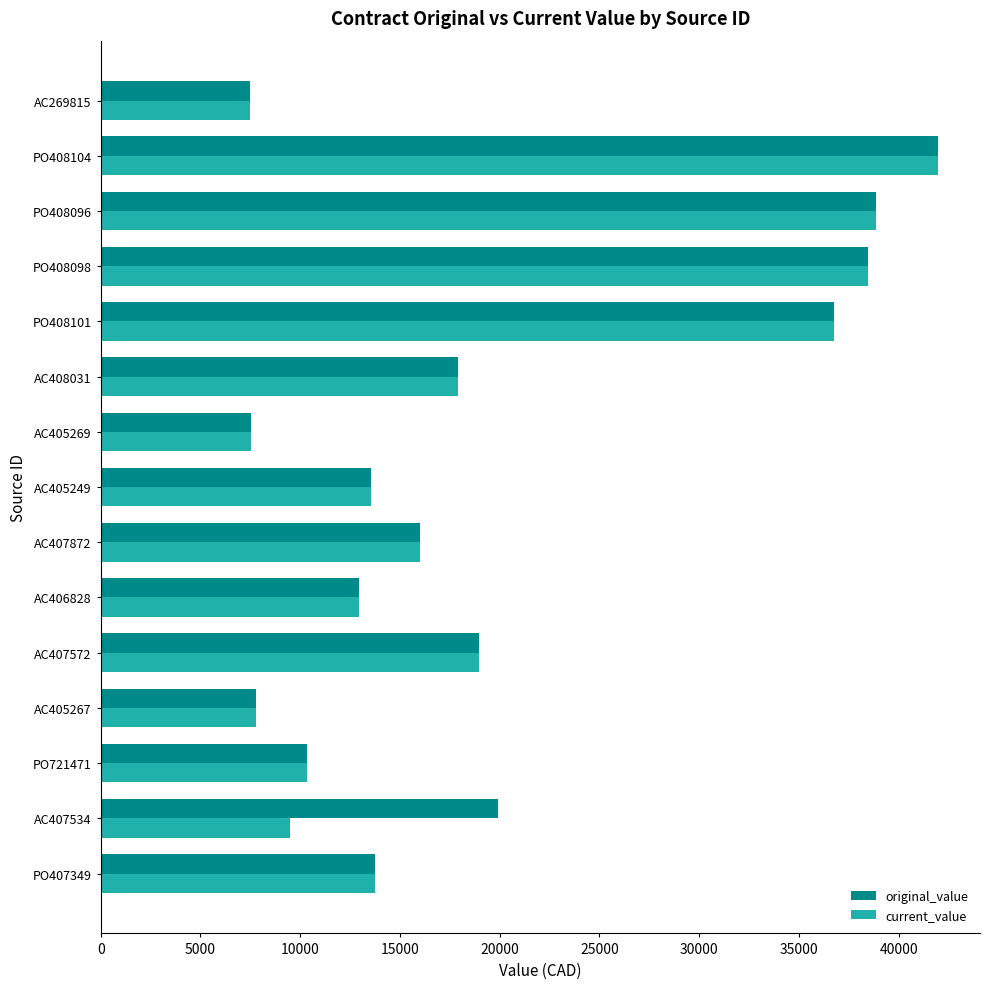

True or false: current_value has a value of 18642.6 at AC406828.

False